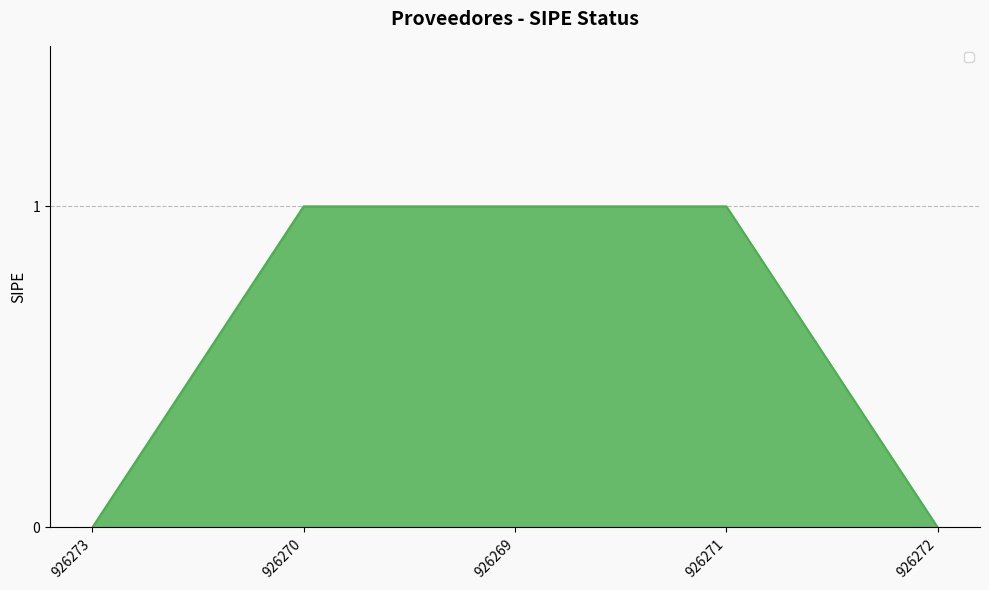

The value at 926272 is 1. True or false?

False